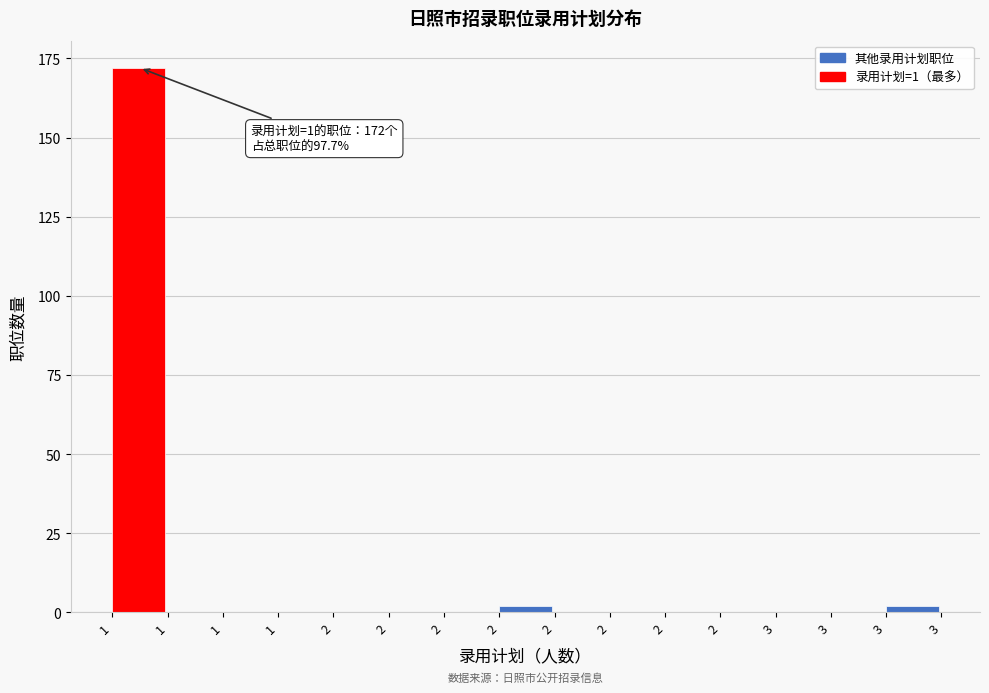

Are the bars horizontal?

No